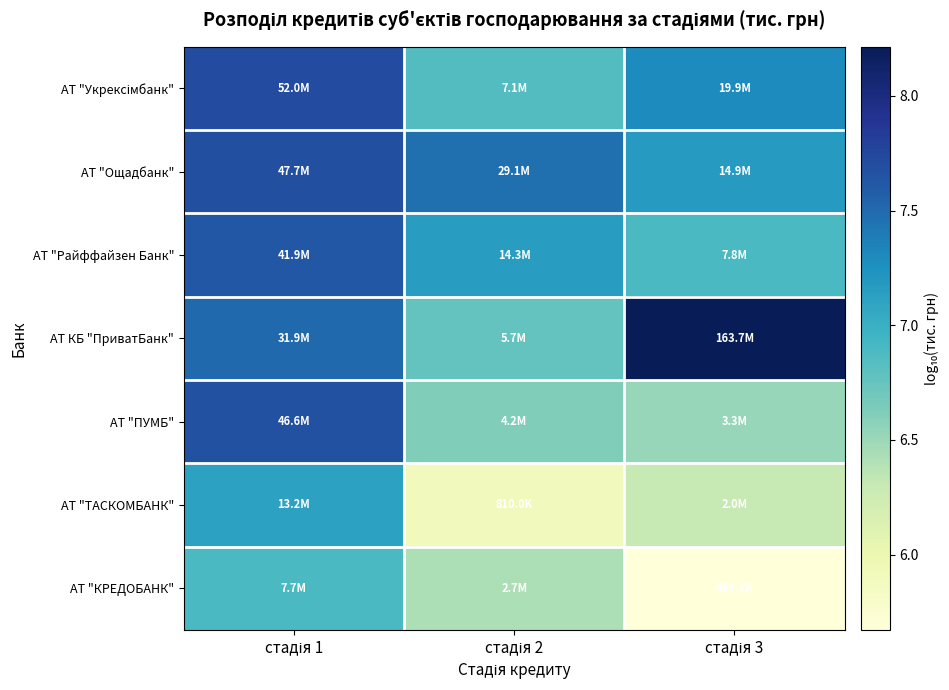

Which series has the largest range (max minus min)?

АТ КБ "ПриватБанк"